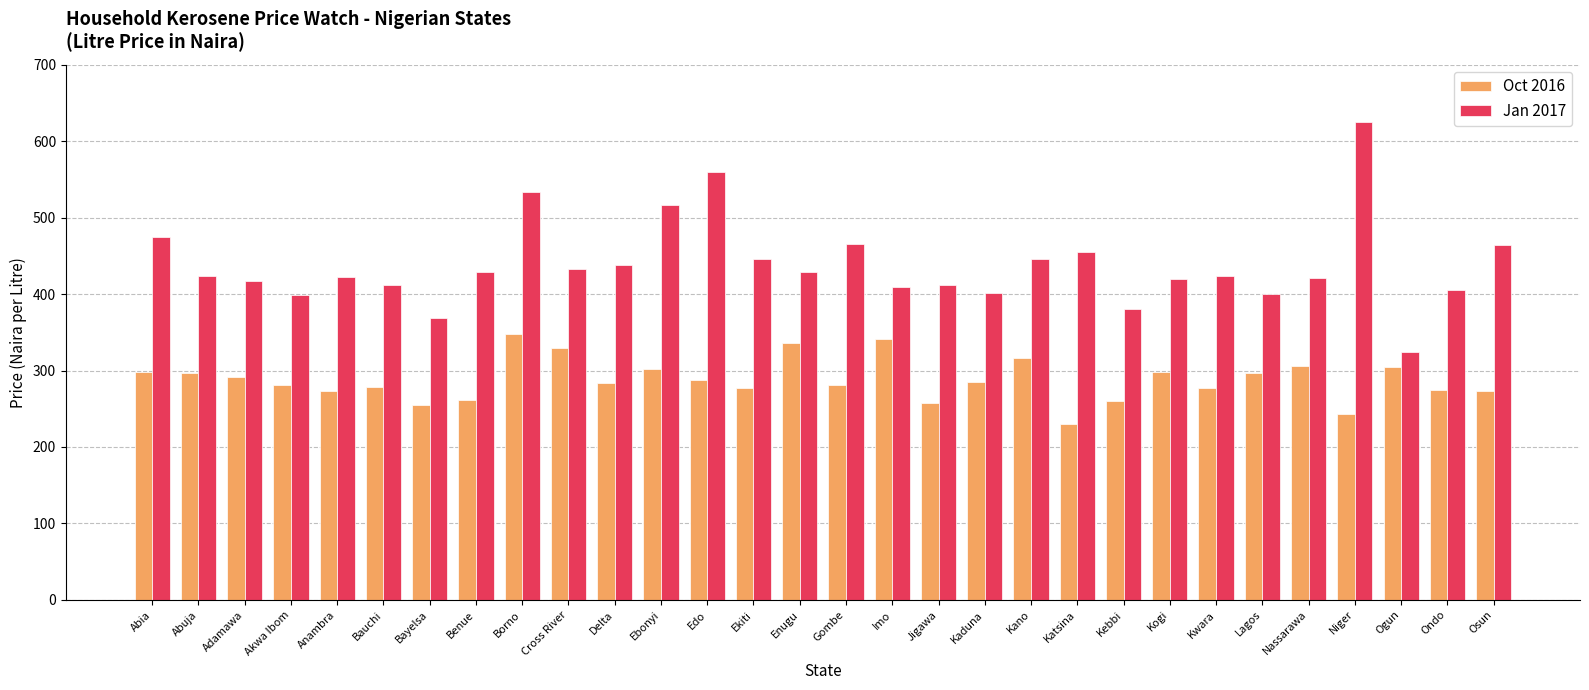

What is the difference between the Oct 2016 values at Abuja and Ogun?

8.2